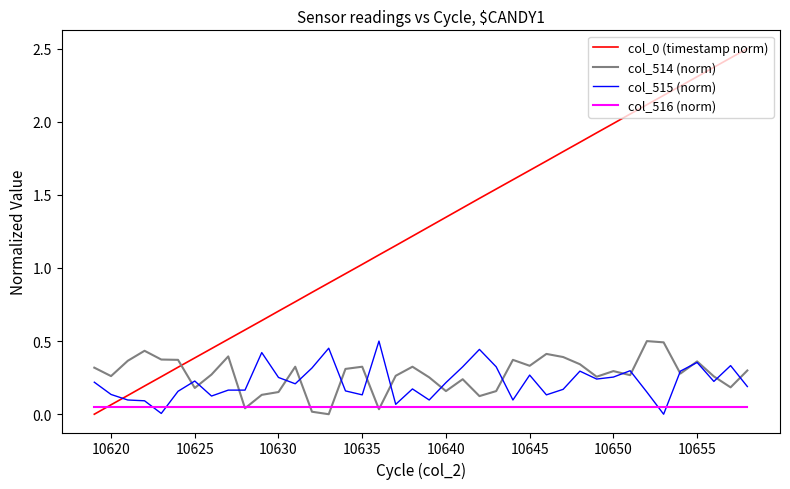

What is the greatest value displayed?

2.5